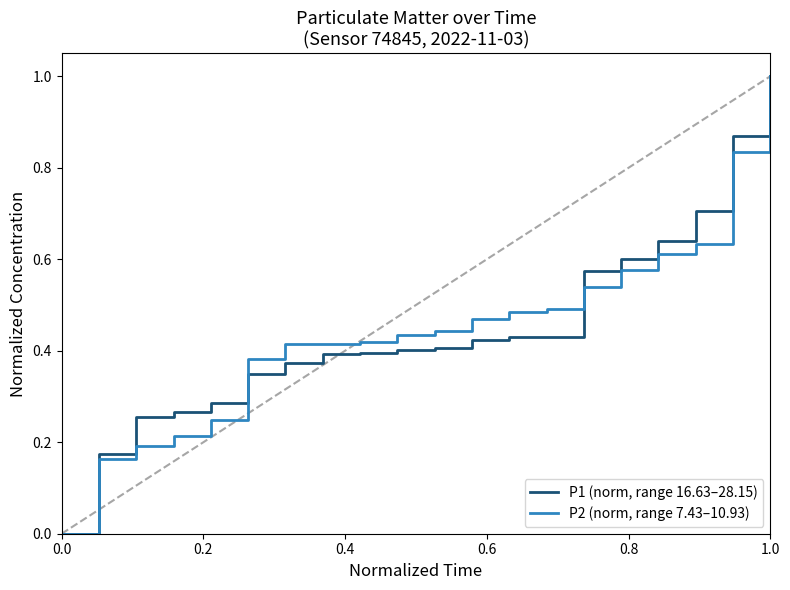

List the series in order of their overall mean, highest first.

P1 (norm, range 16.63–28.15), P2 (norm, range 7.43–10.93)